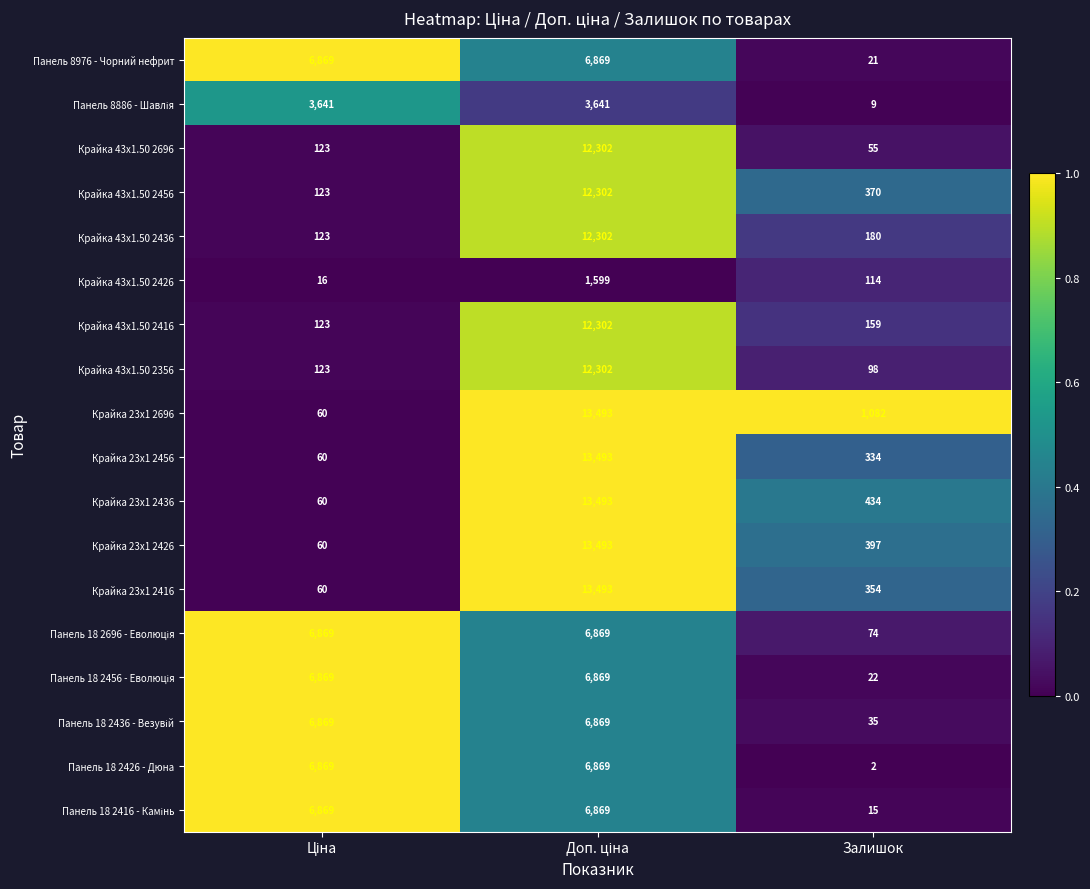

Where is Крайка 23x1 2426 nearest to the value 6776?

Залишок